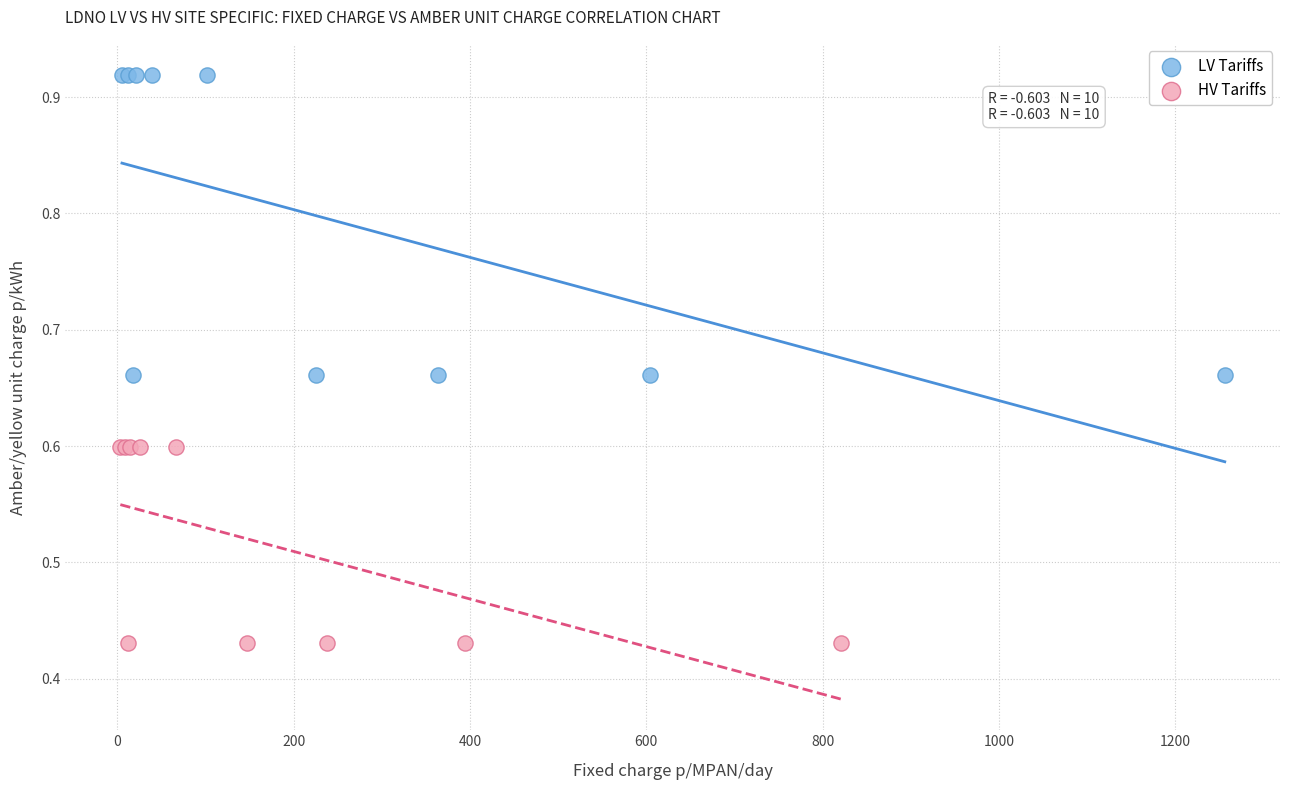

Which series reaches the maximum Y coordinate?

LV Tariffs